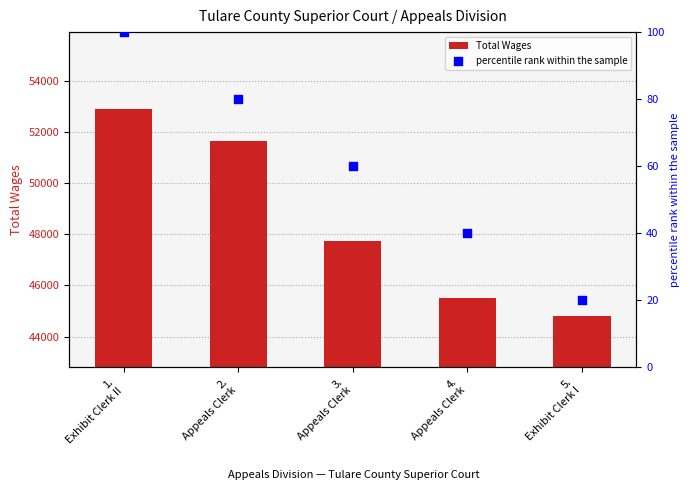

What is the total value across all series at 2.
Appeals Clerk?

51733